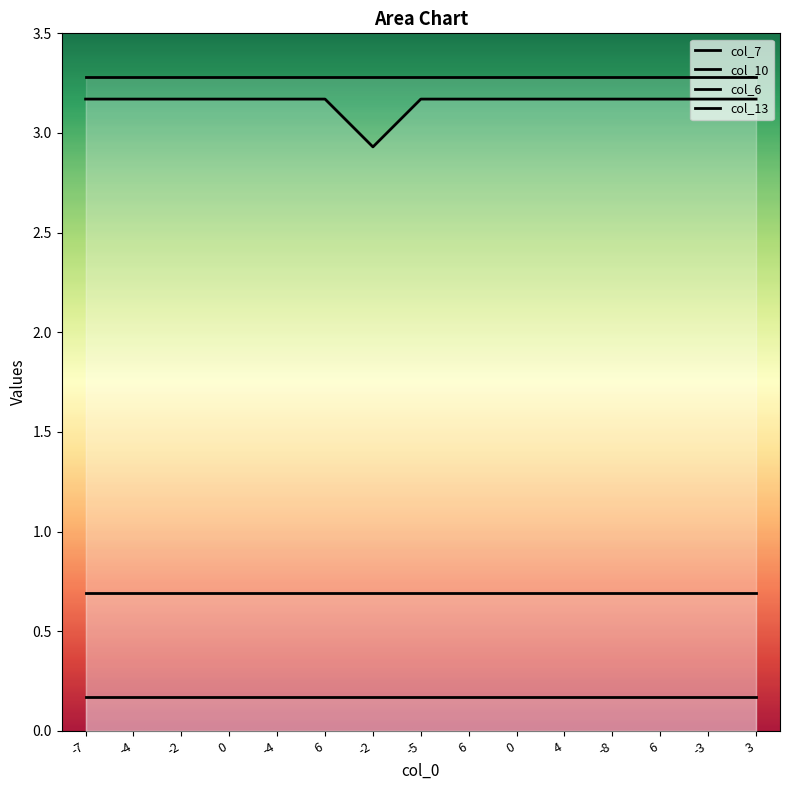

At which label is col_13 closest to 3?

-7